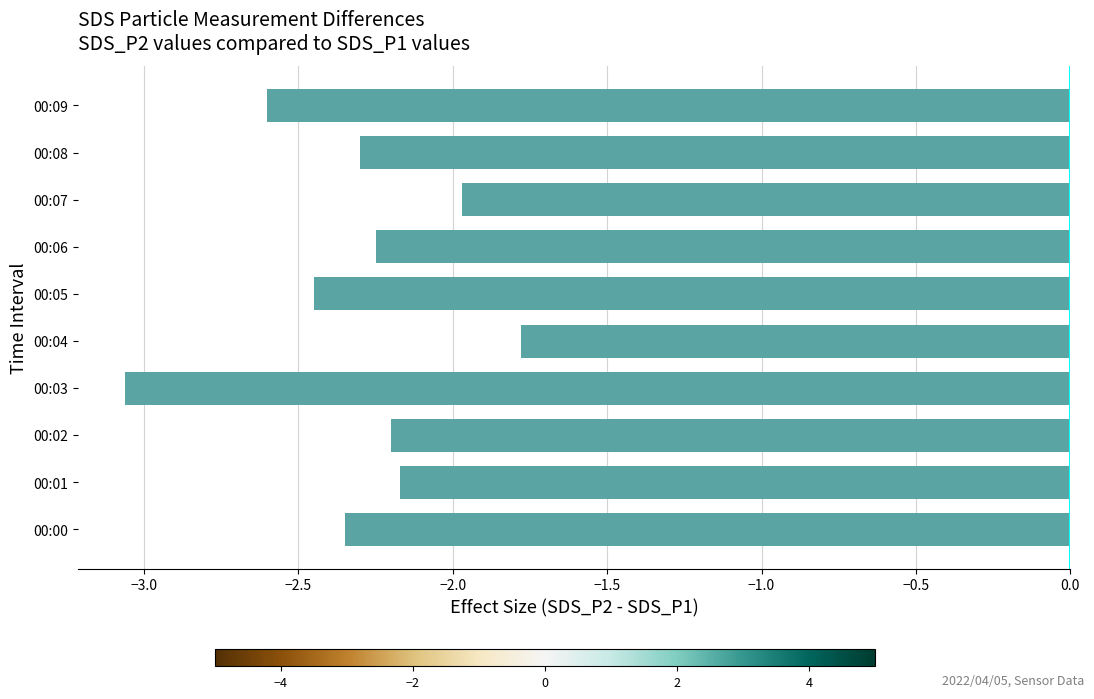

What value does the data have at 00:09?

-2.6